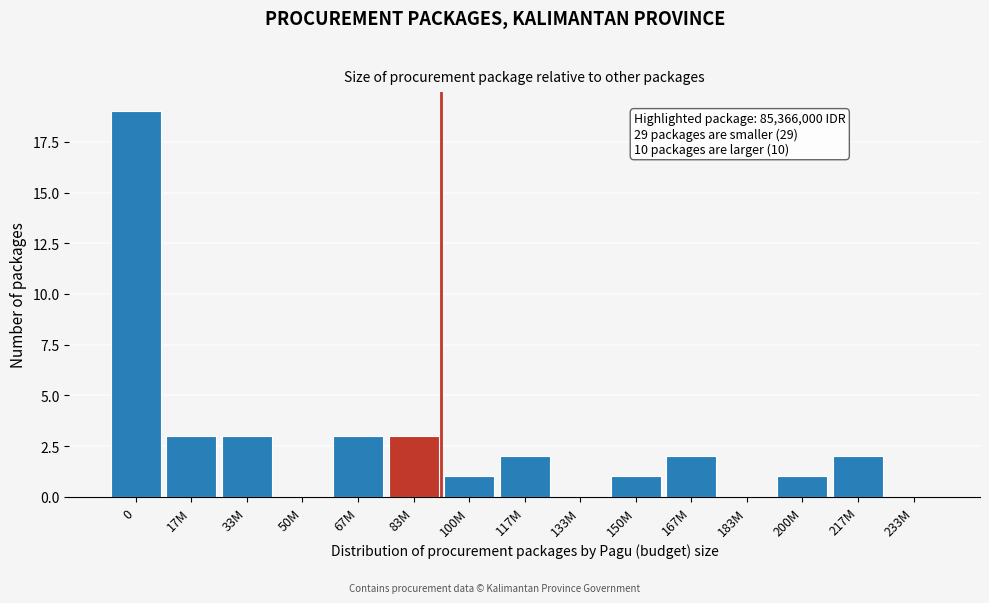

Reading left to right, extract all data points from this chart.

0=19	17M=3	33M=3	50M=0	67M=3	83M=3	100M=1	117M=2	133M=0	150M=1	167M=2	183M=0	200M=1	217M=2	233M=0